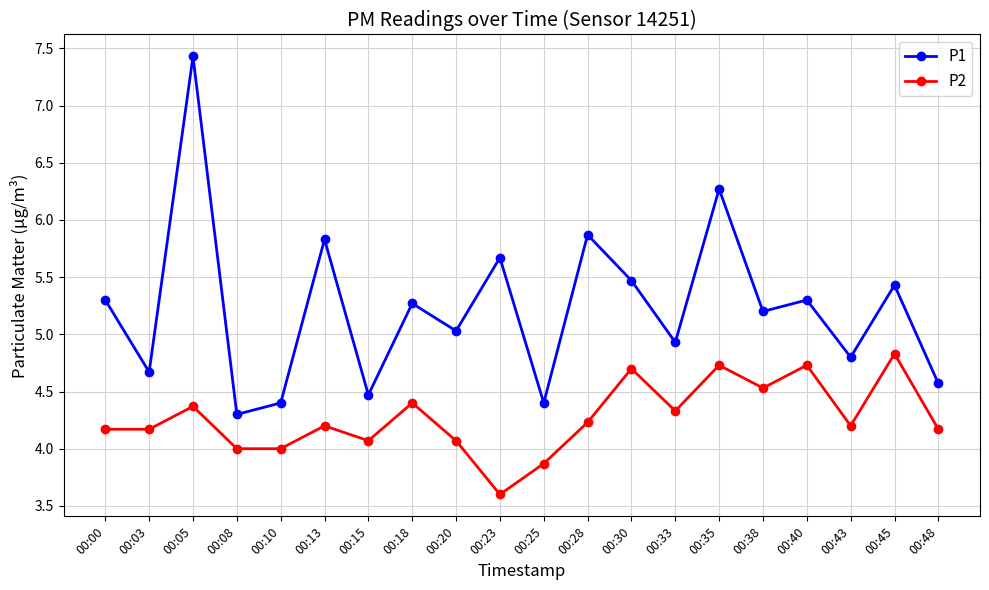

True or false: P2 and P1 intersect in this chart.

False